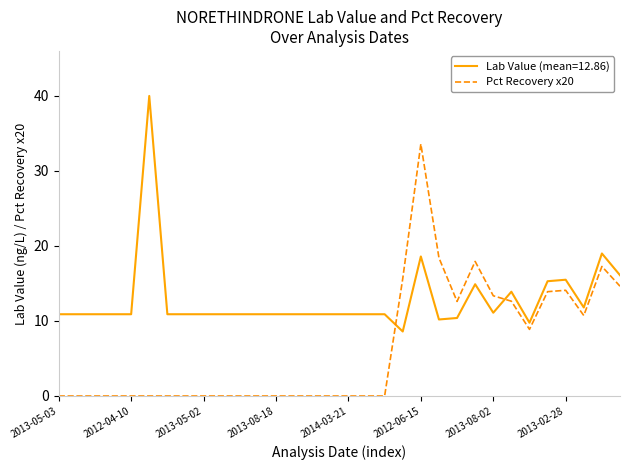

What is the difference between the maximum and minimum values in the Pct Recovery x20 series?

33.6